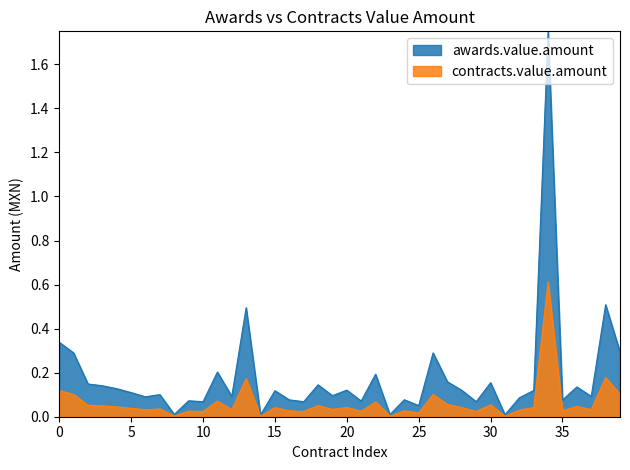

What is the sum of all awards.value.amount values?

7.2